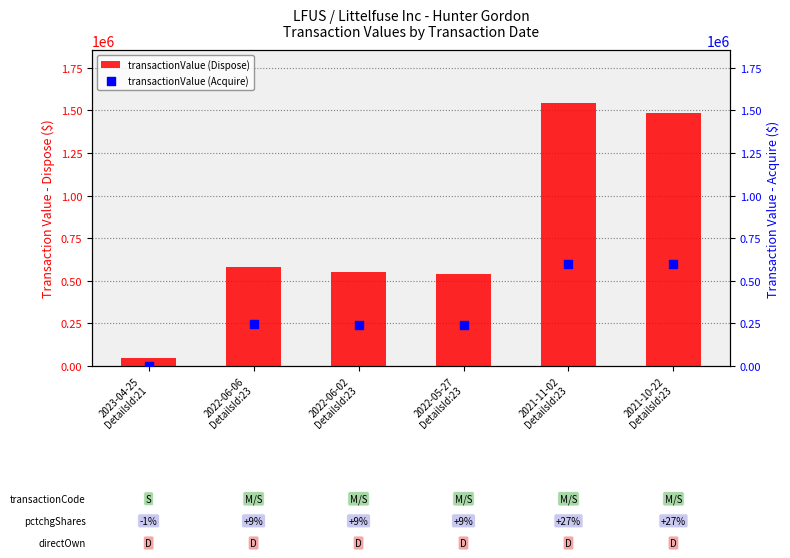

Which series contains the lowest Y value?

transactionValue (Acquire)